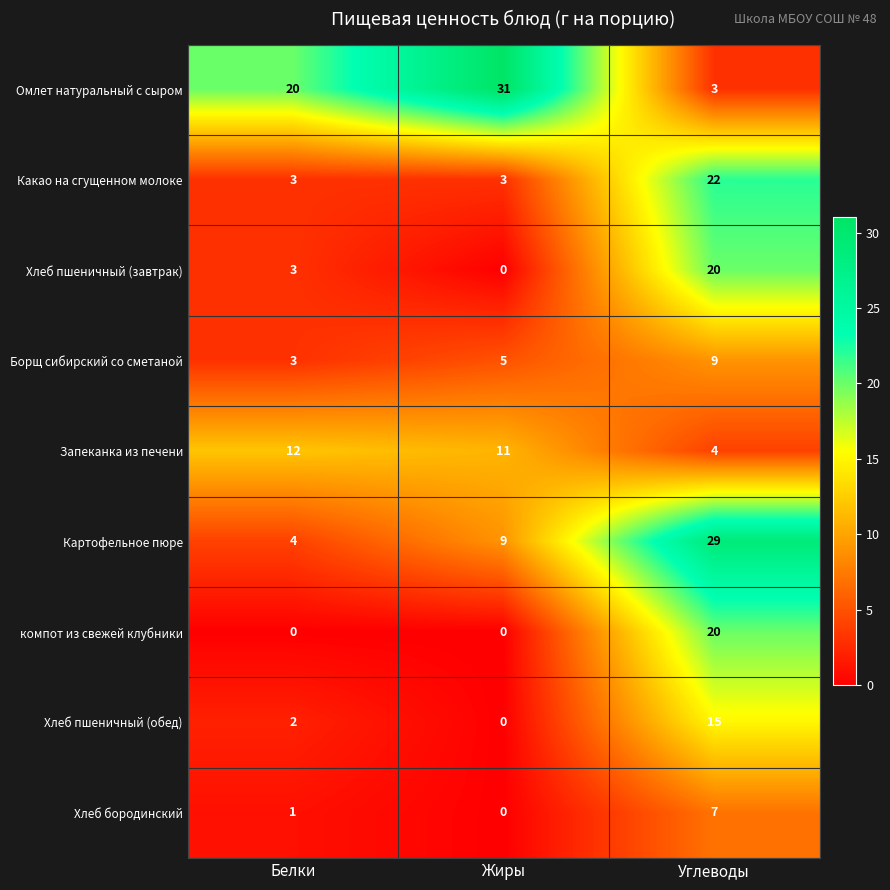

True or false: Борщ сибирский со сметаной has a value of 5 at Жиры.

True